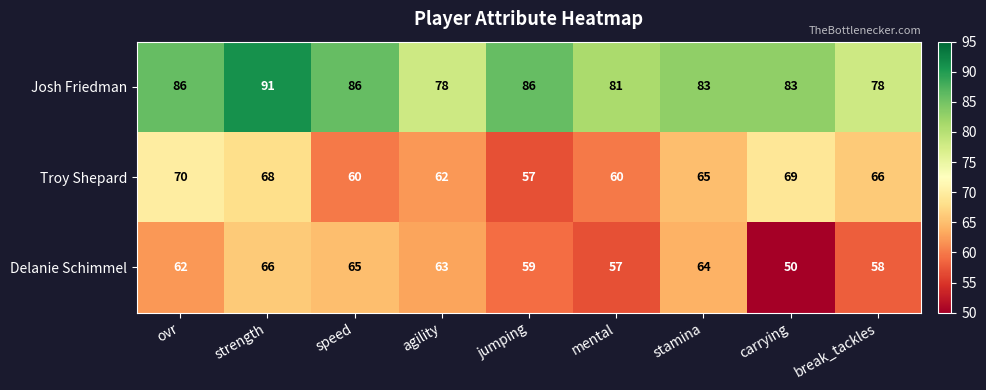

Where does the Josh Friedman series first go above 83?

ovr